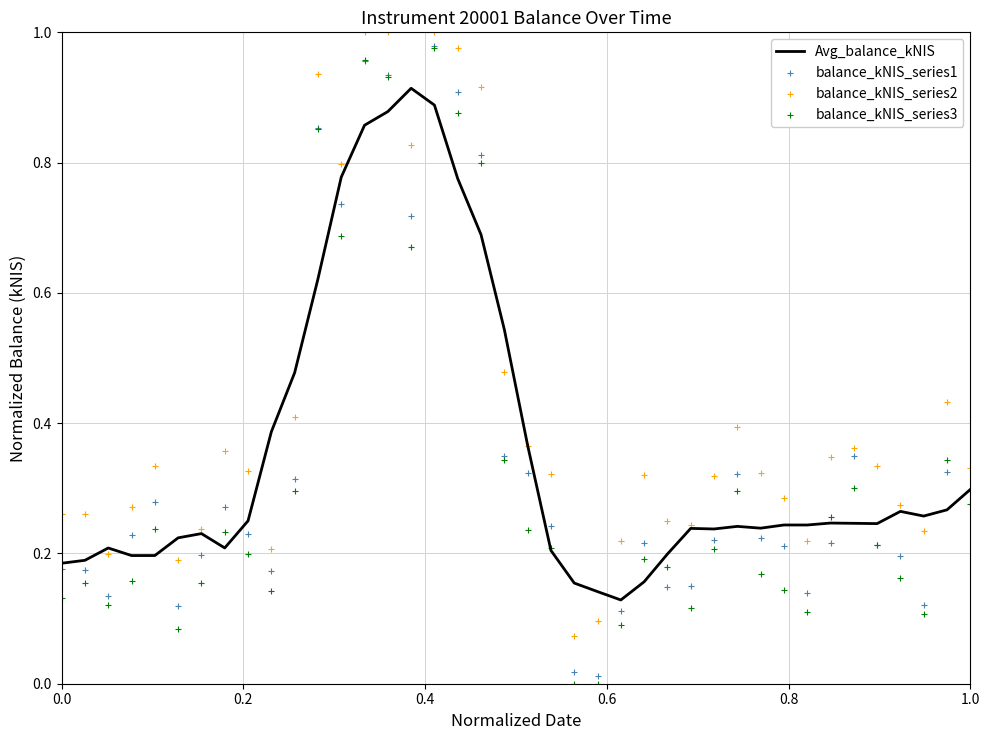

Which series has the largest Y range (max minus min)?

balance_kNIS_series3